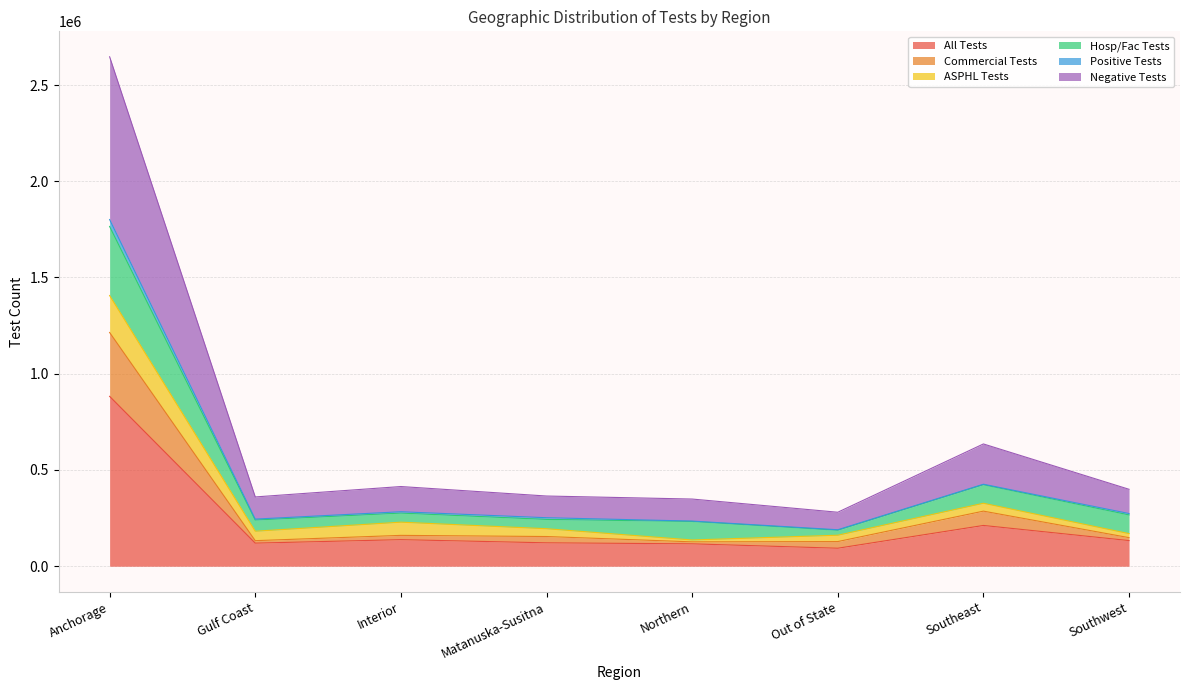

The All Tests series shows 116362 at Northern. True or false?

True